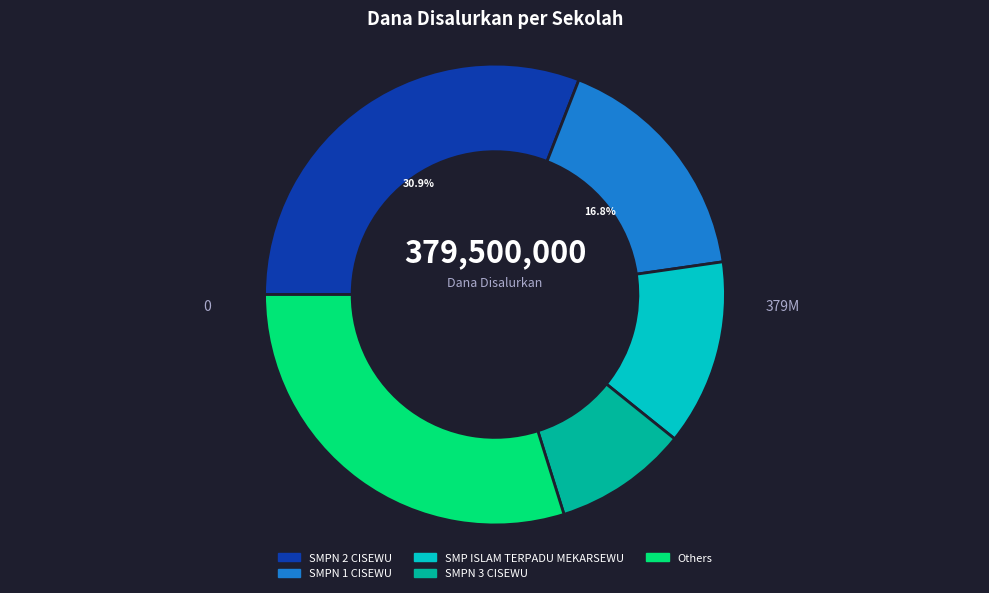

Does any single category account for the majority?

No